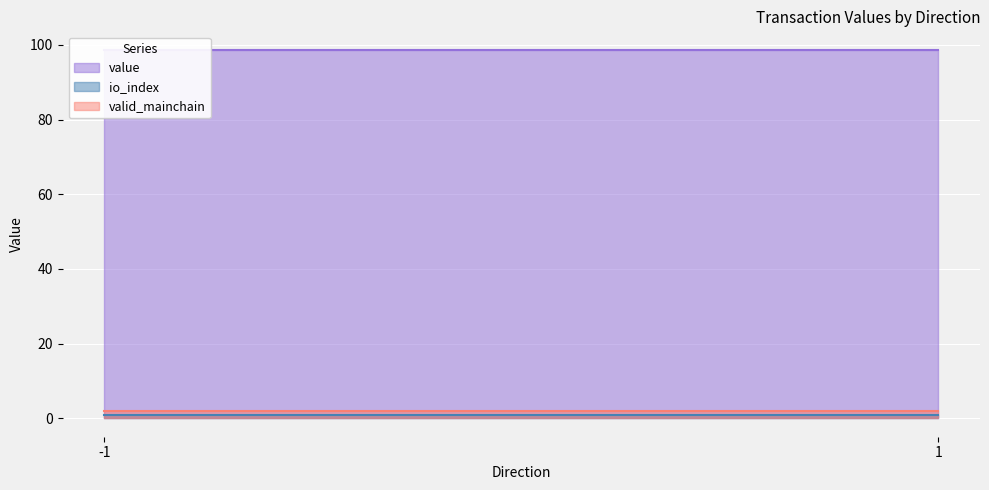

What is the sum of the value values at -1 and -1?

98.7